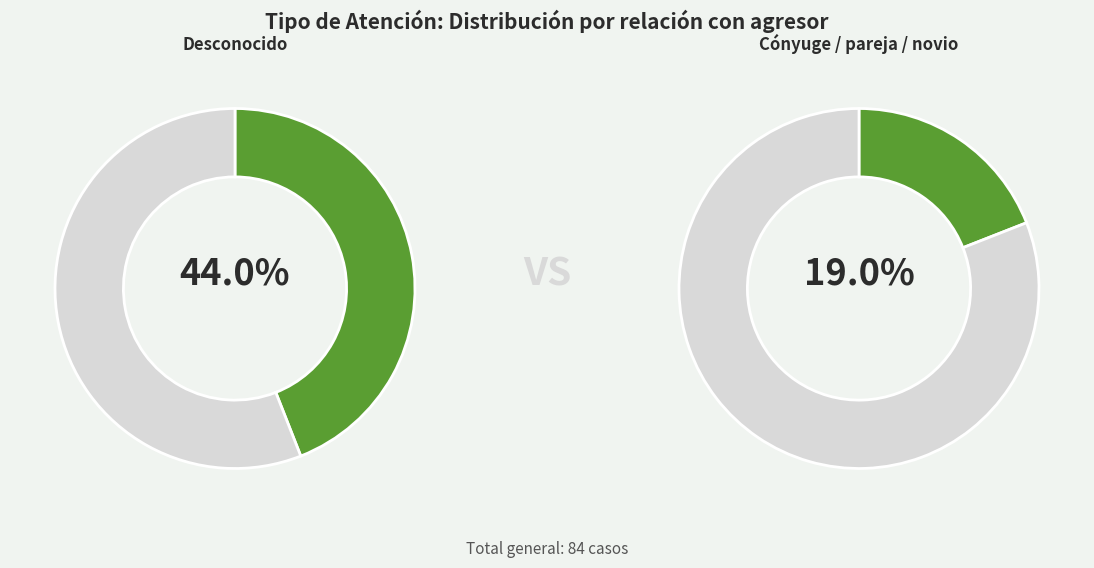

Is there any slice that represents more than half of the pie?

No